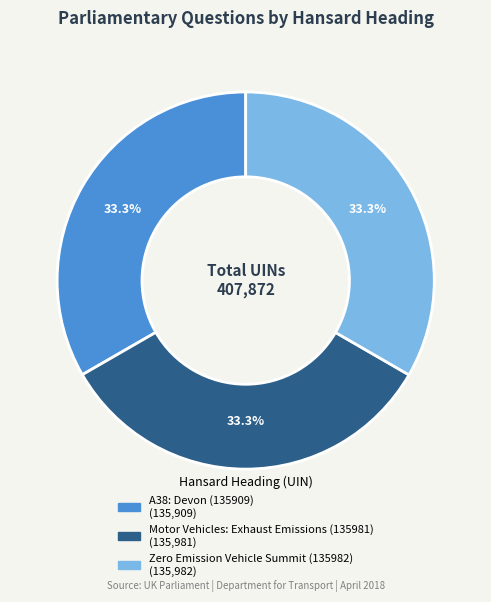

To the nearest percent, what is the combined percentage of Zero Emission Vehicle Summit (135982) and A38: Devon (135909)?

67%